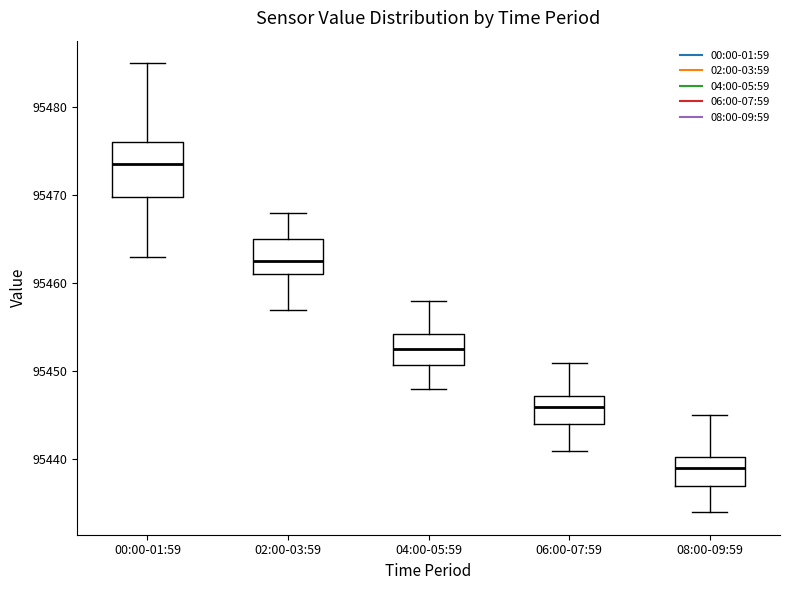

Which box's median line is the lowest?

08:00-09:59